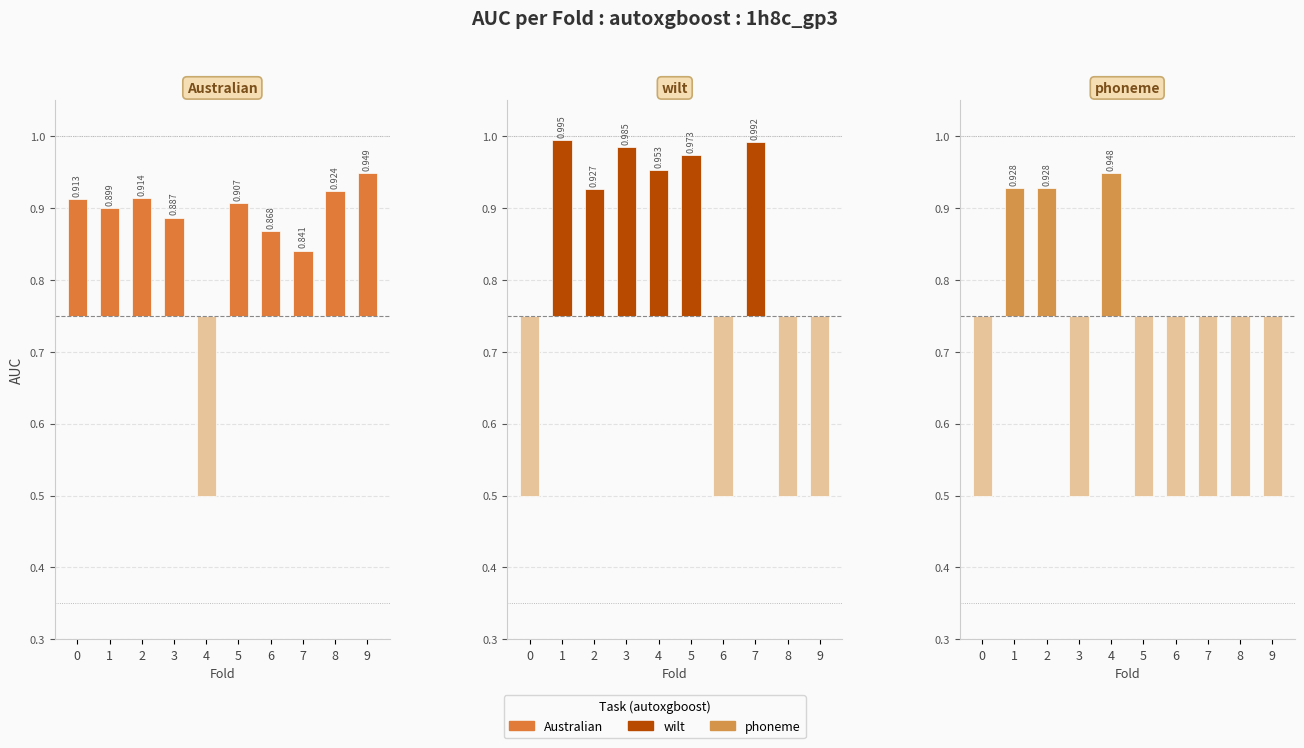

Count the number of categories in the chart.

10